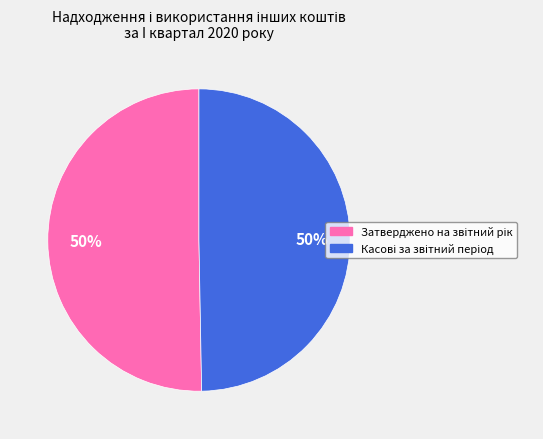

To the nearest percent, what is the average slice percentage?

50%